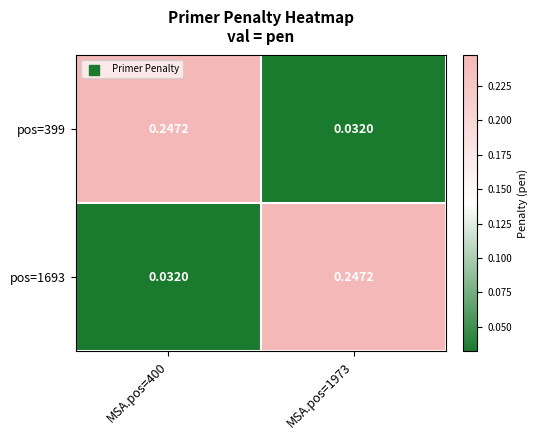

Is the value of pos=399 at MSA.pos=400 greater than the value of pos=1693 at MSA.pos=400?

Yes